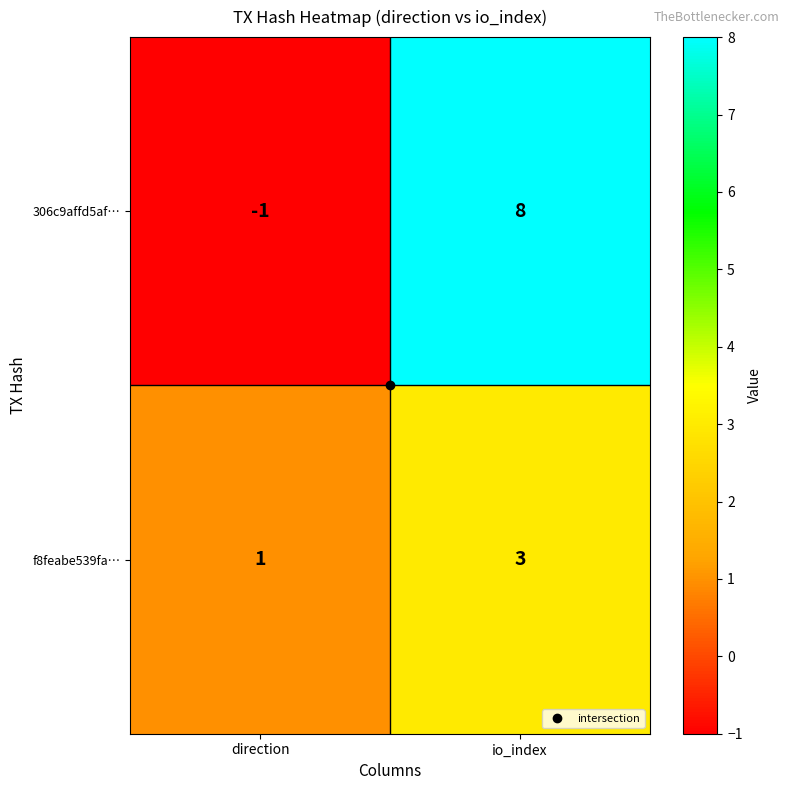

Rank the series by their maximum value, from highest to lowest.

306c9affd5af…, f8feabe539fa…